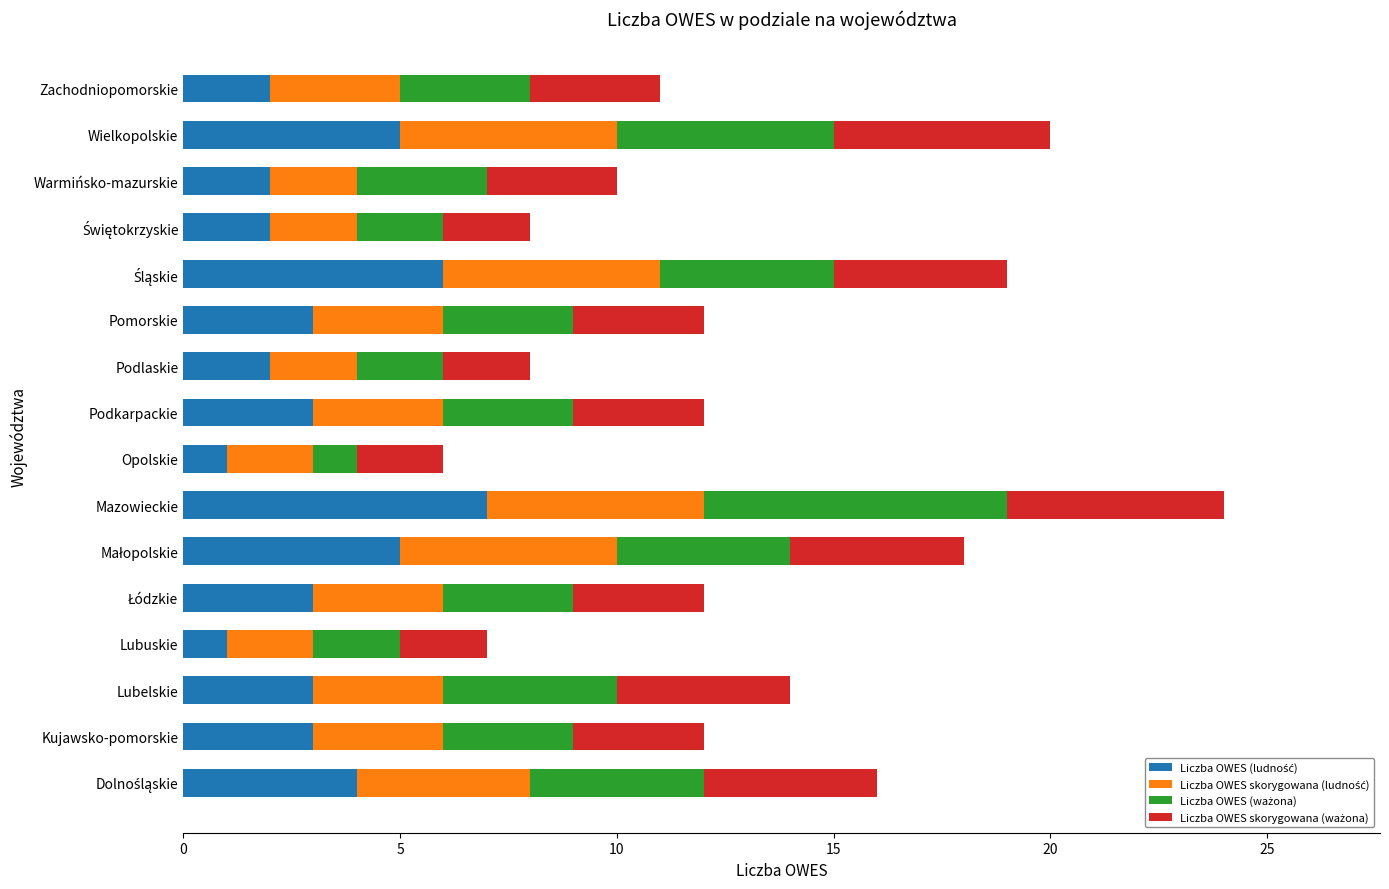

At which category is the sum across all series the highest?

Mazowieckie